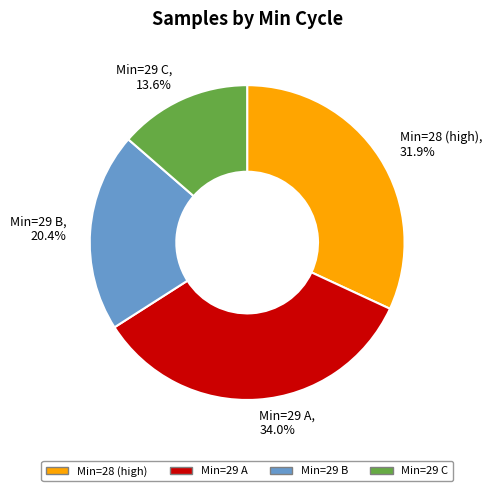

Is there a majority slice in this chart?

No